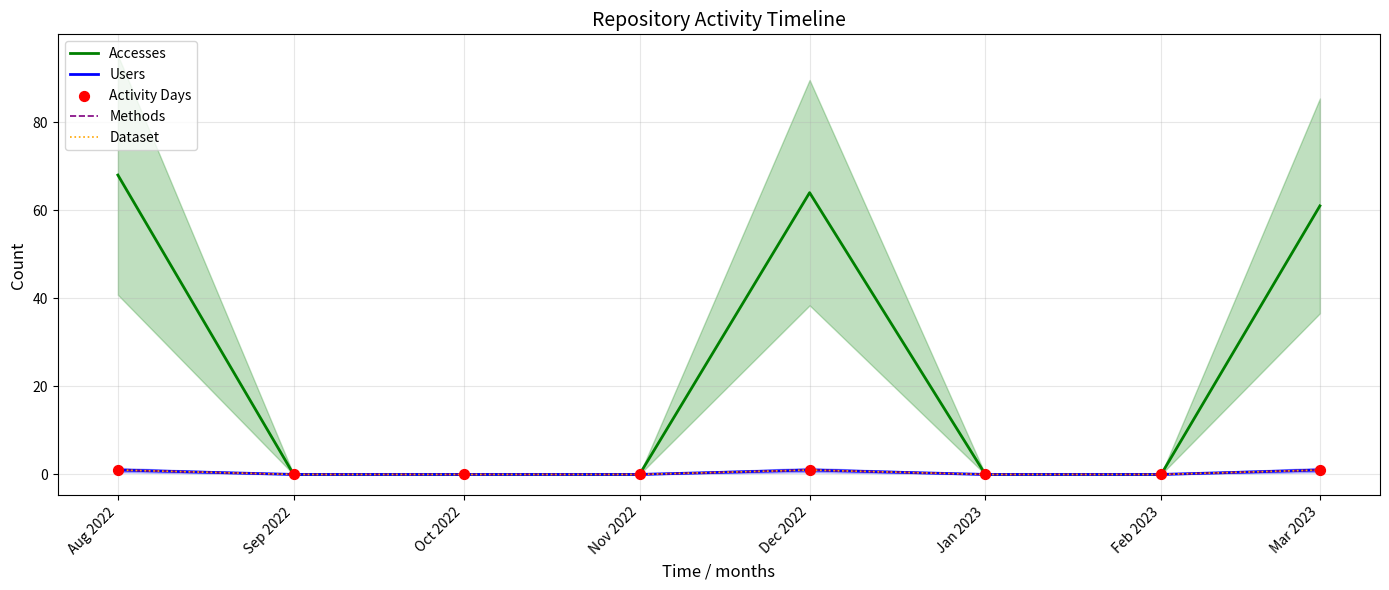

What are all the series names shown in the legend?

Accesses, Users, Methods, Dataset, Activity Days